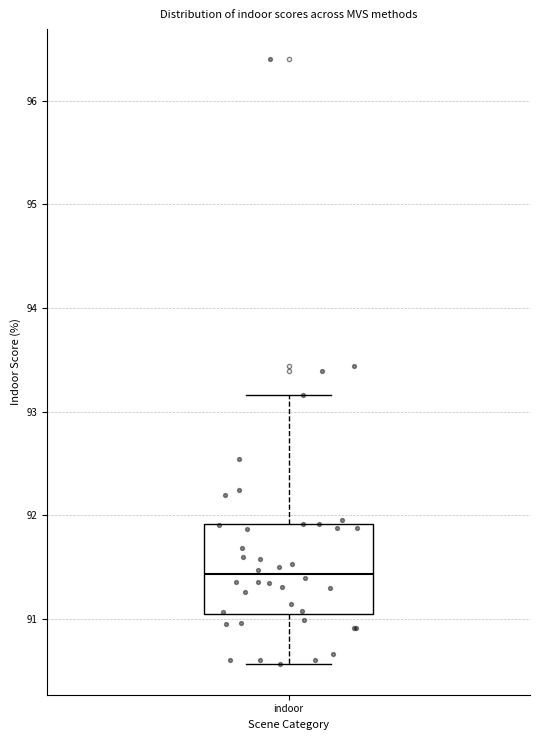

Transcribe this box plot: give where the median line is, the range the box spans, and where the two whiskers end, as read against the y-axis. The values are not printed on the chart, so give them approximately, as read against the axis.

median 91.4, box 91.1 to 91.9, whiskers 90.6 to 93.2